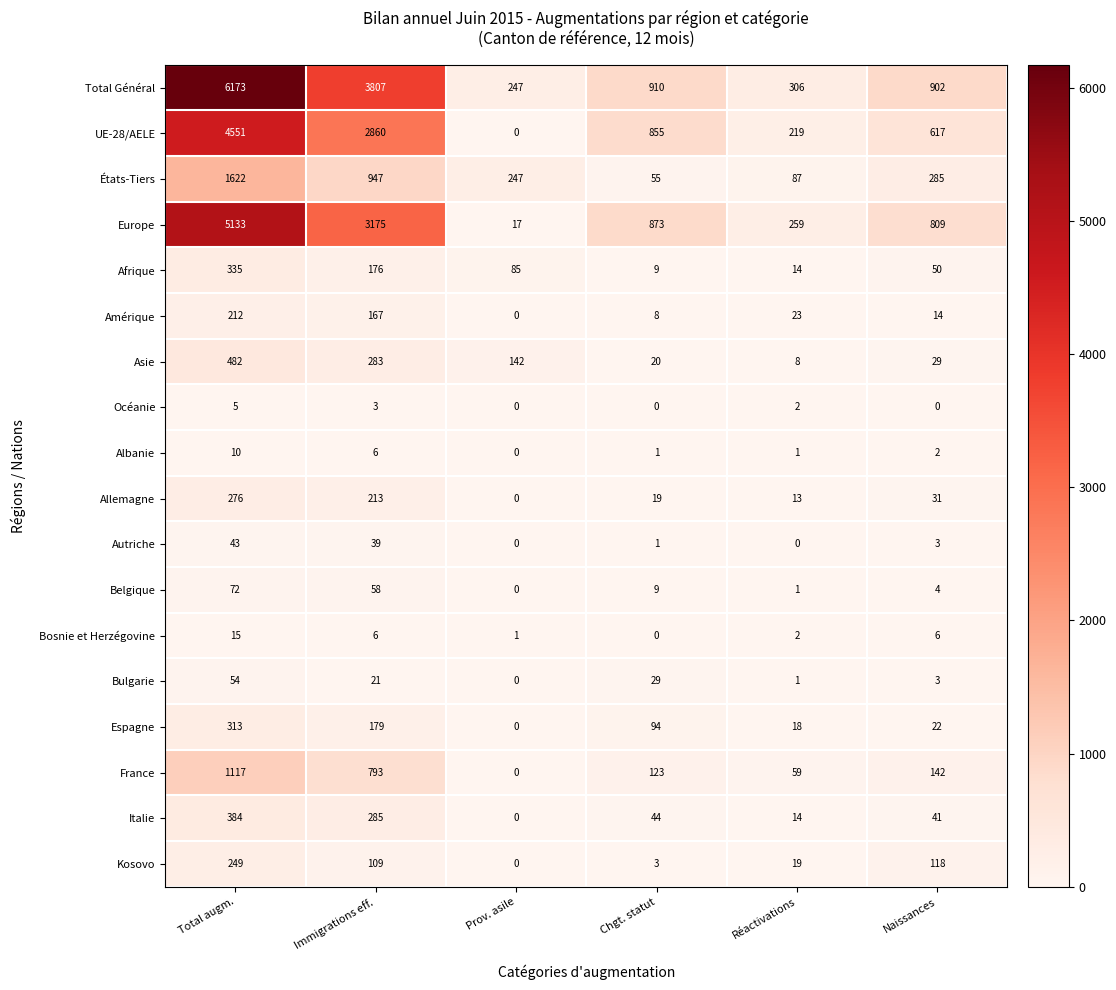

True or false: Bosnie et Herzégovine has a value of 3 at Total augm..

False